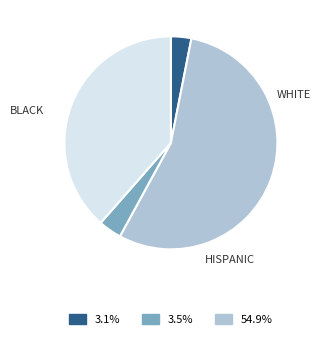

How many slices are in this pie chart?

4